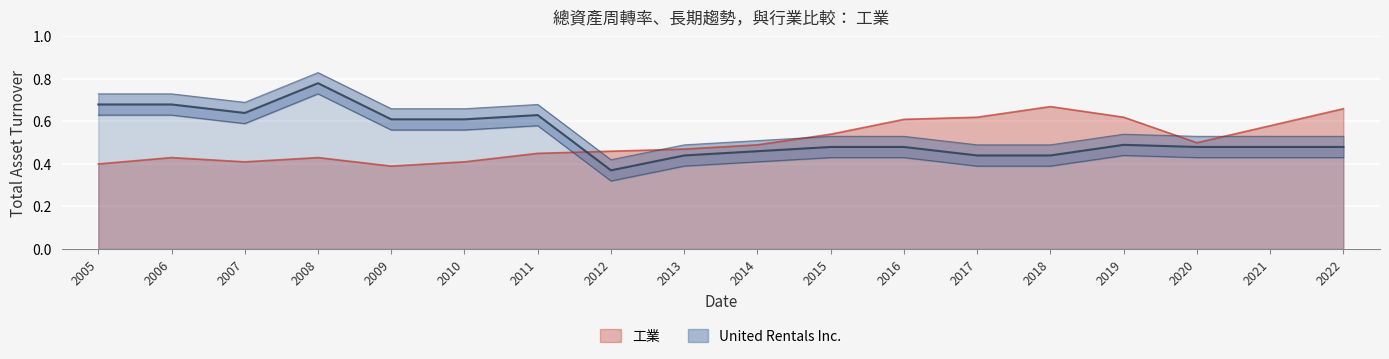

Which series has the largest total across all categories?

United Rentals Inc.